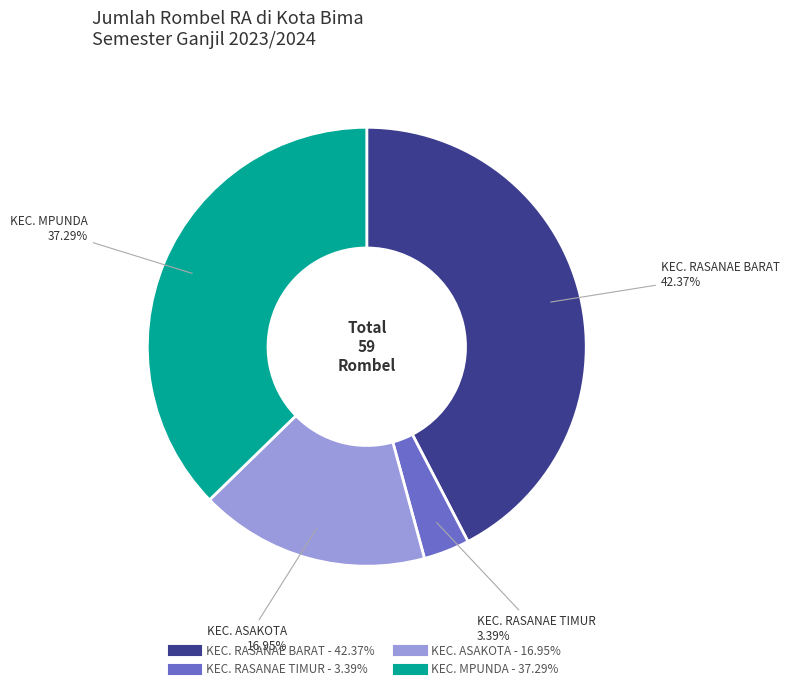

Is there a majority slice in this chart?

No